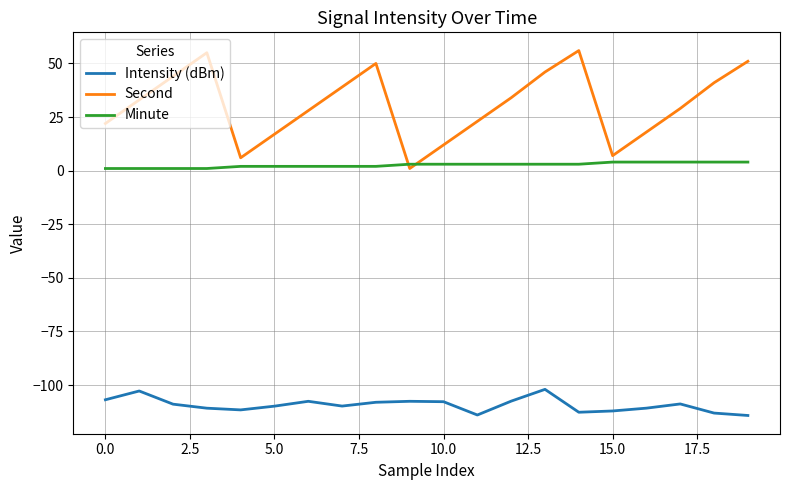

Rank the series by their maximum value, from highest to lowest.

Second, Minute, Intensity (dBm)